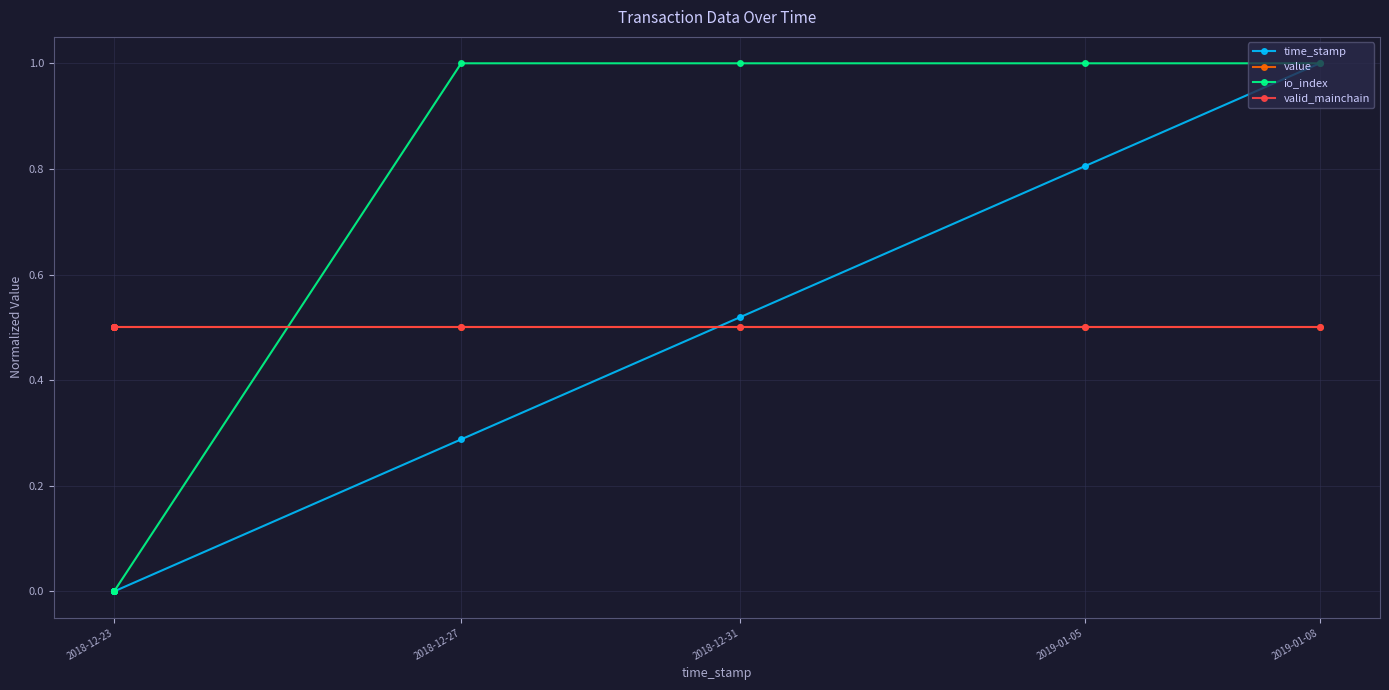

How many lines are shown in the chart?

4